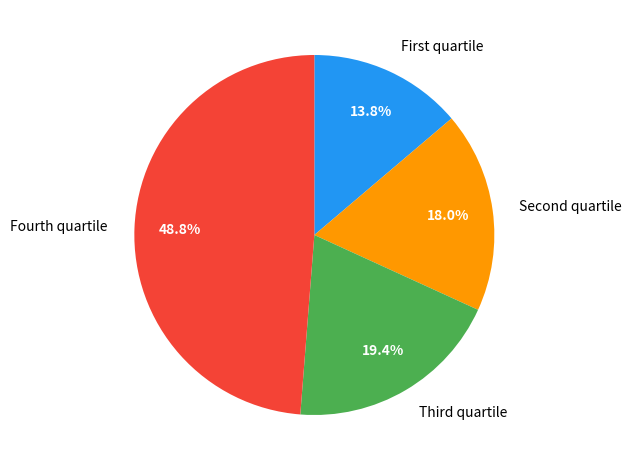

Count the number of slices in the pie.

4